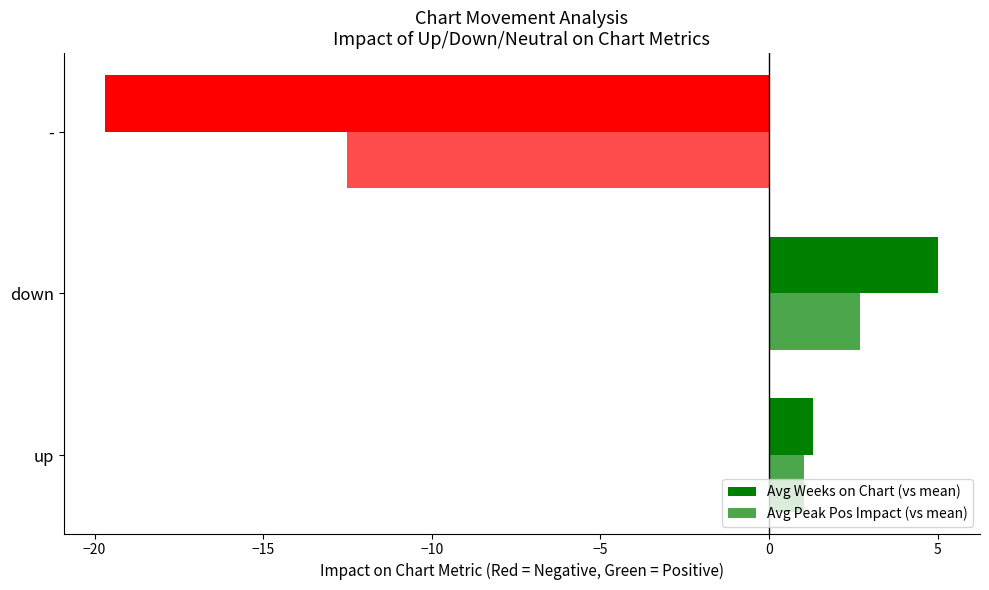

How many values in the Avg Peak Pos Impact (vs mean) series are below 1?

1